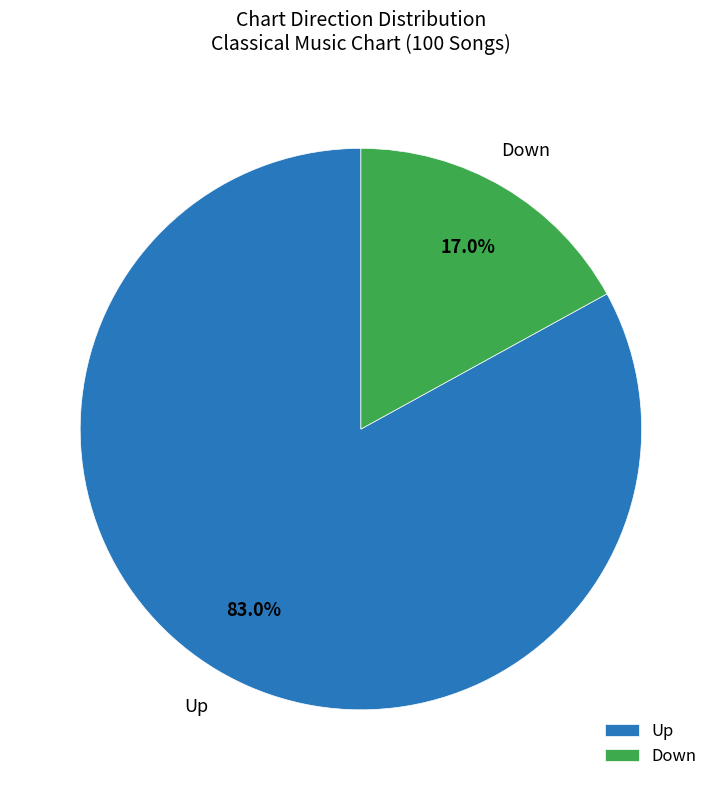

Which has a higher value, Down or Up?

Up